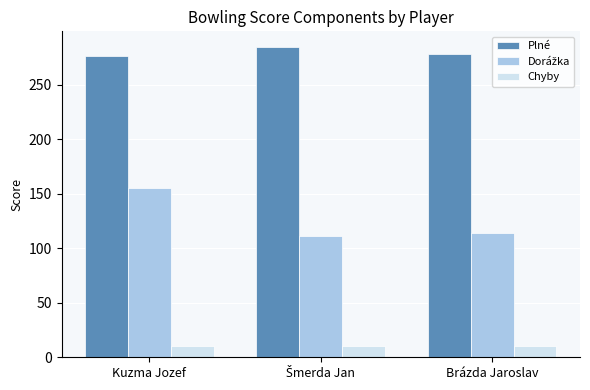

Which series has the largest total across all categories?

Plné